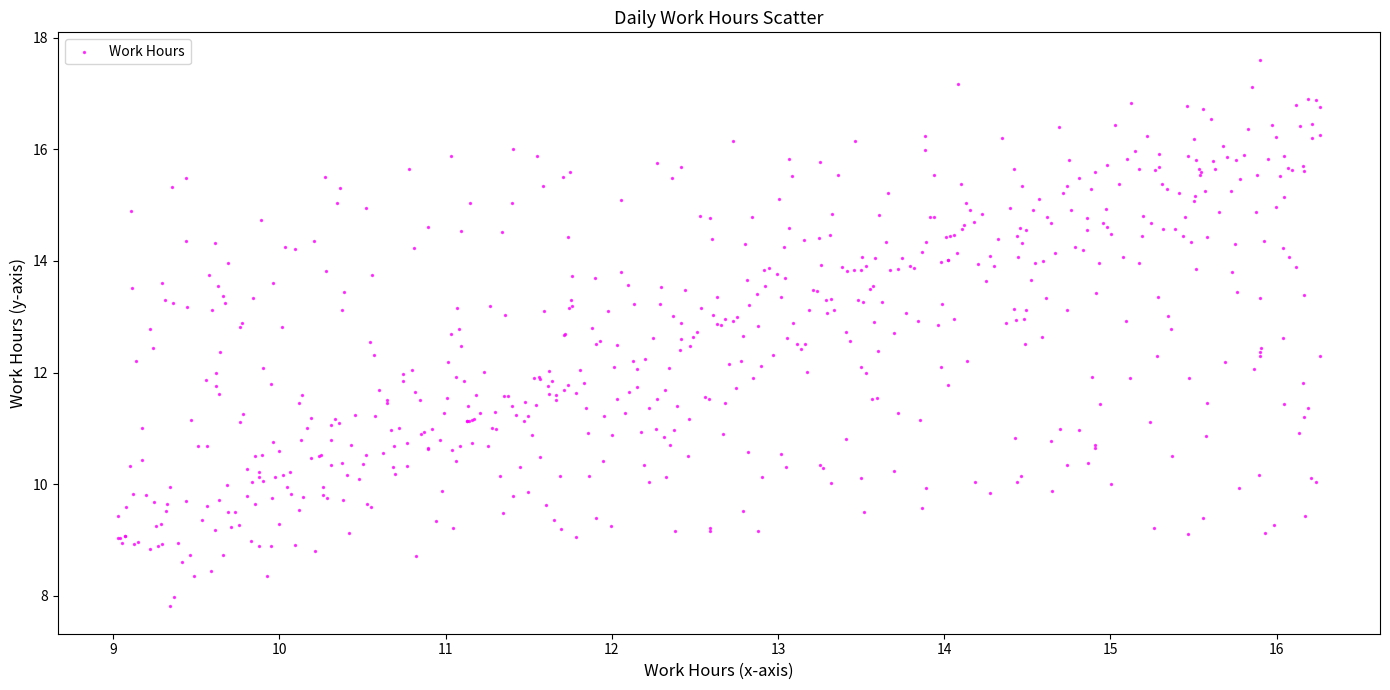

What is the range of X values (max minus min)?

7.2